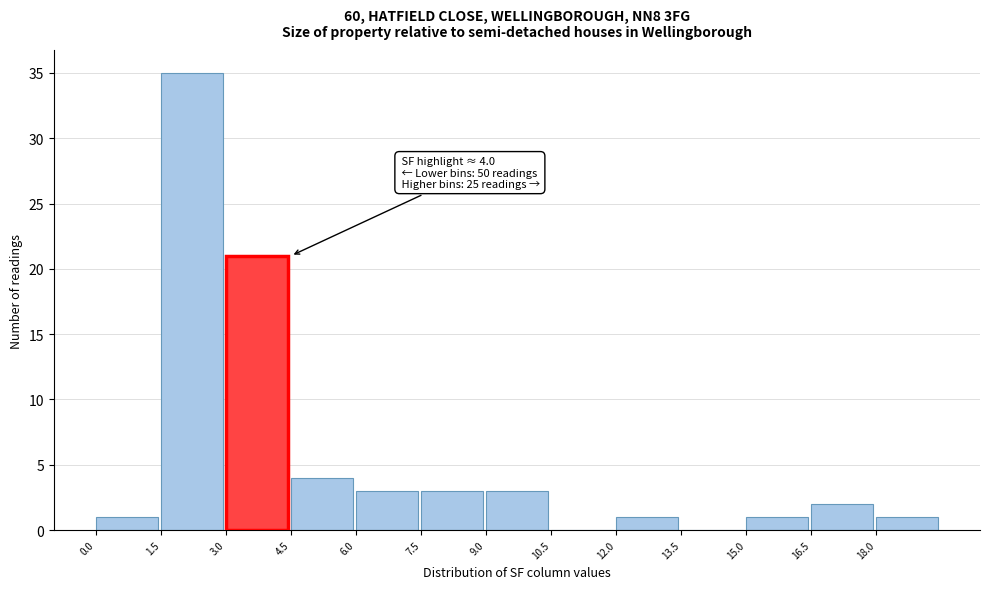

Over which range of the x-axis is the bar tallest?

1.5 to 3.0